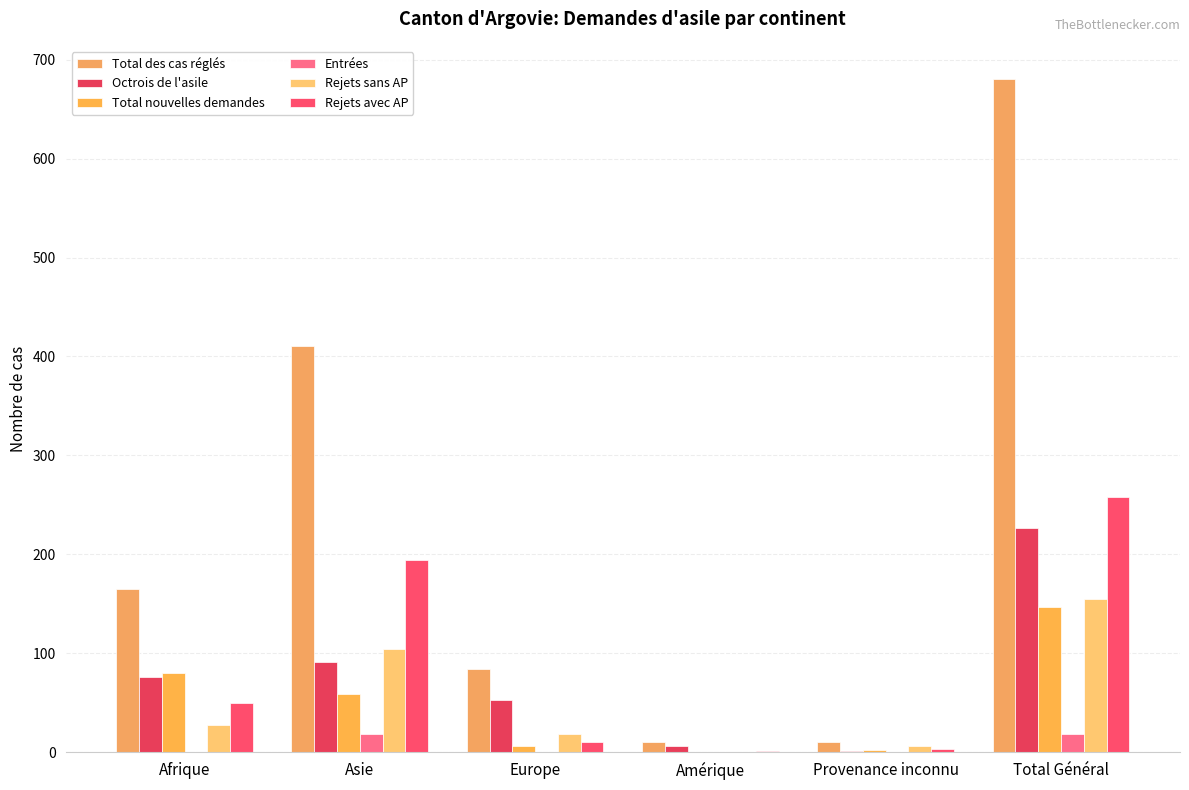

How many categories are shown in the chart?

6